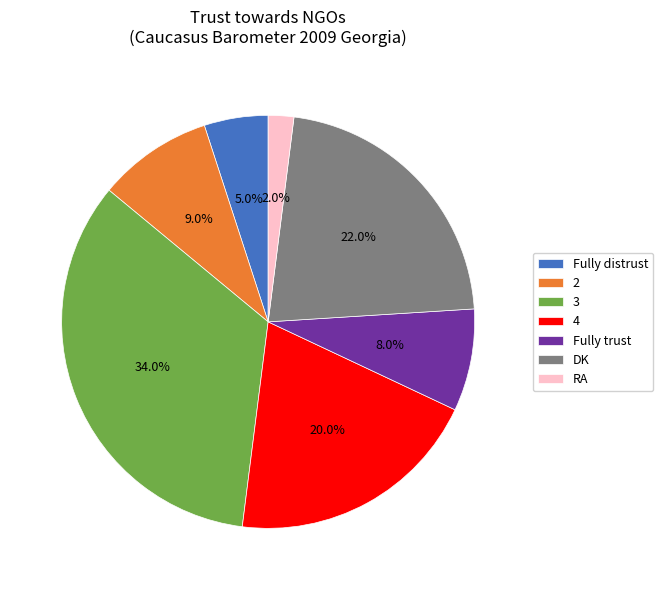

What percentage is the RA slice, to the nearest percent?

2%